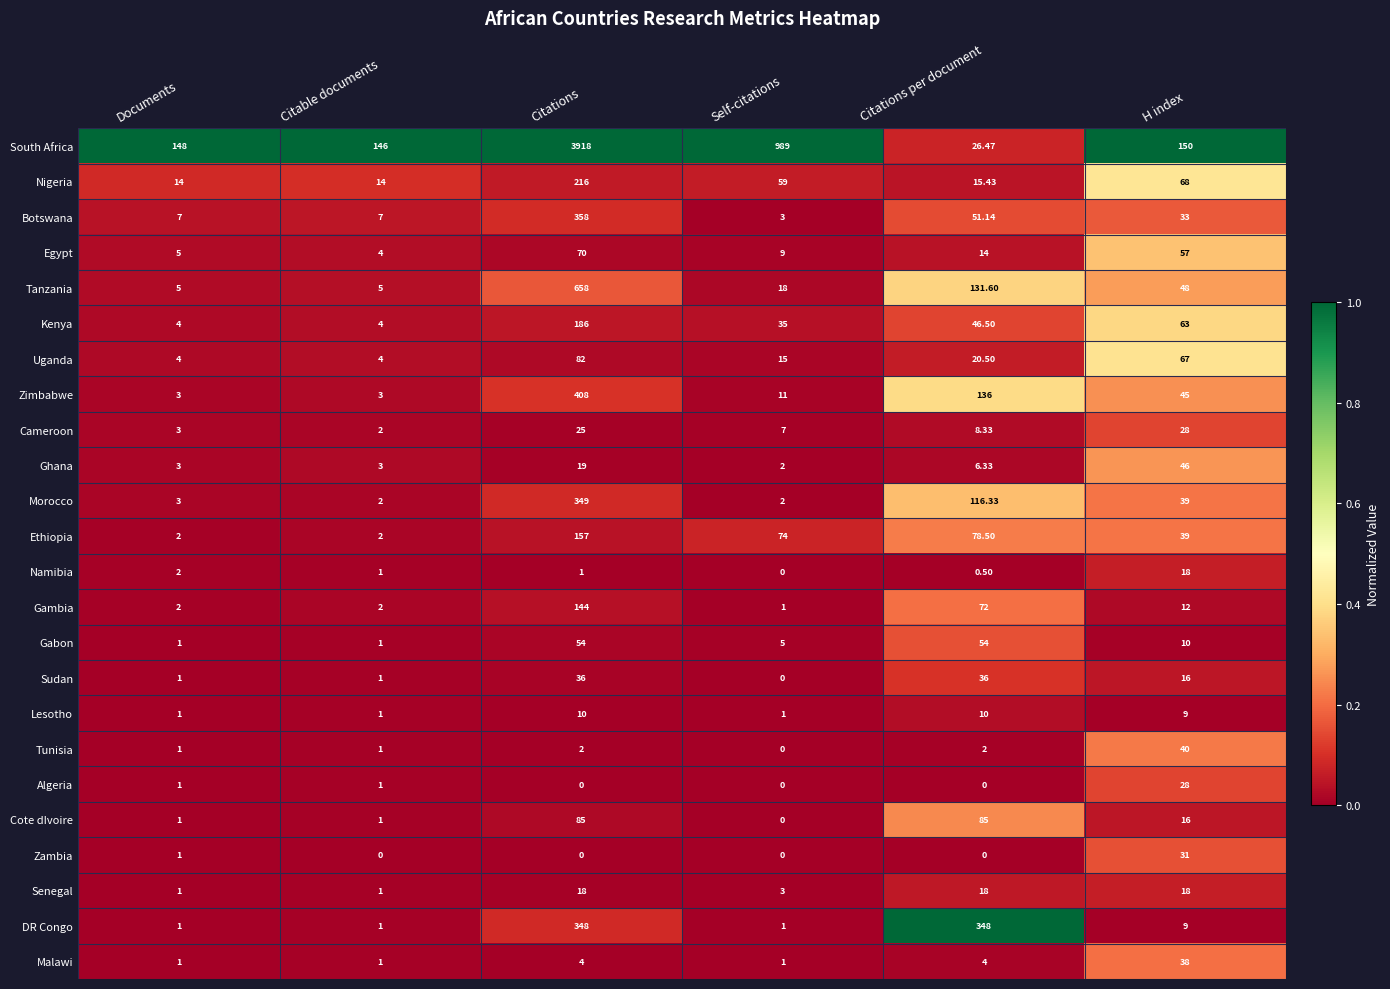

Rank the categories by South Africa value from highest to lowest.

Citations, Self-citations, H index, Documents, Citable documents, Citations per document